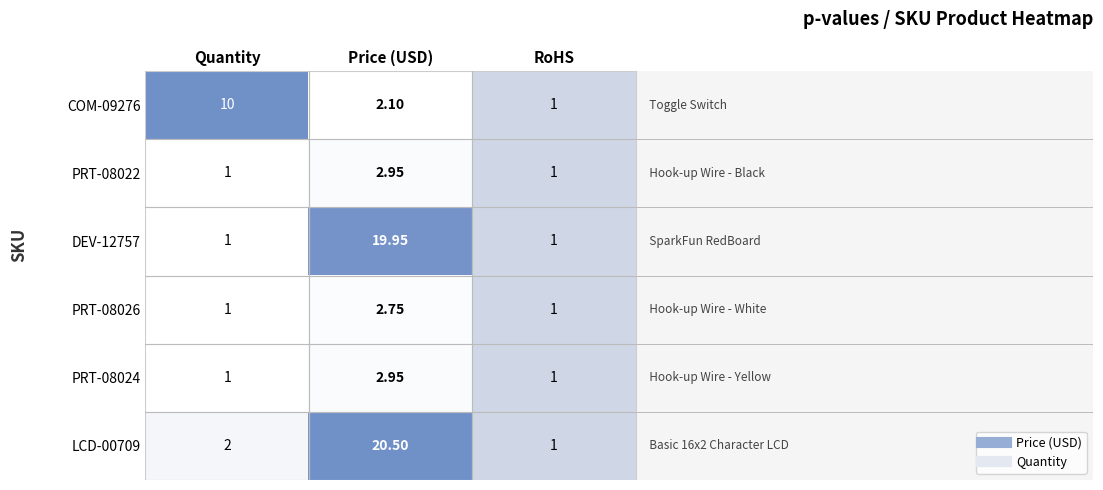

At which category is the sum across all series the highest?

Price (USD)